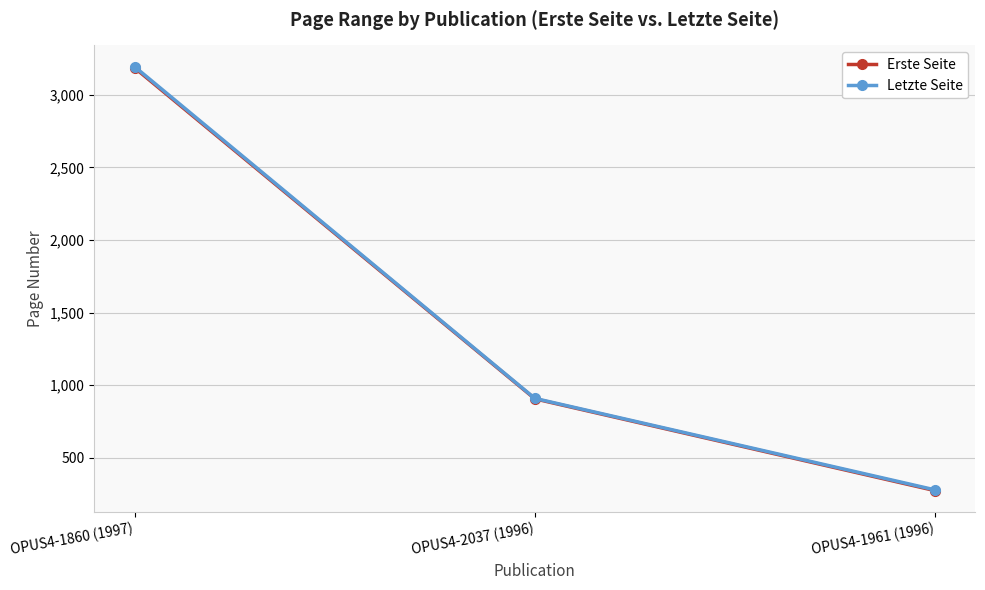

What is the label of the 1st point from the right?

OPUS4-1961 (1996)